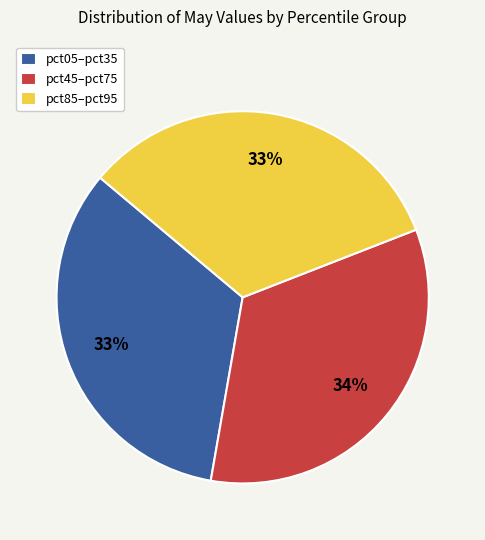

What is the ratio of the value at pct45–pct75 to the value at pct85–pct95?

1.0